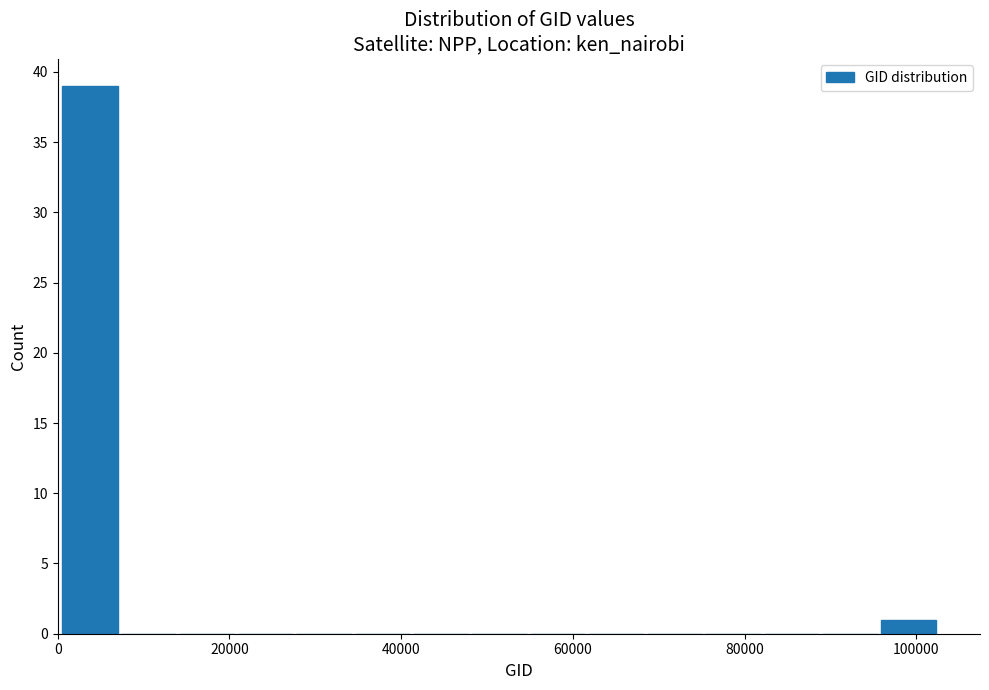

Around what value on the x-axis is the tallest bar? Give the approximate position of its centre, as read against the axis.

4000